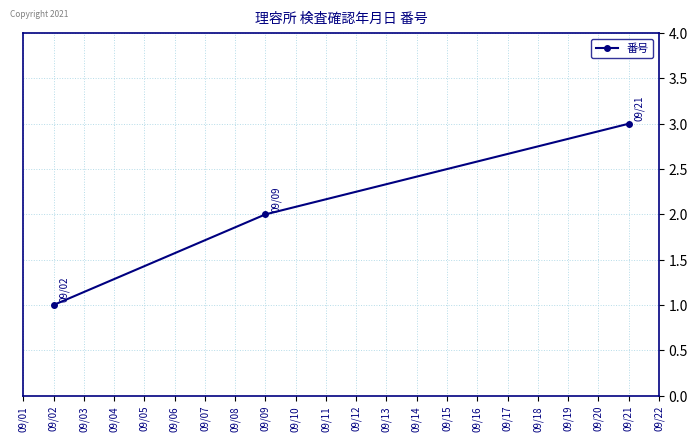

What is the change in value from 09/02 to 09/09?

+1